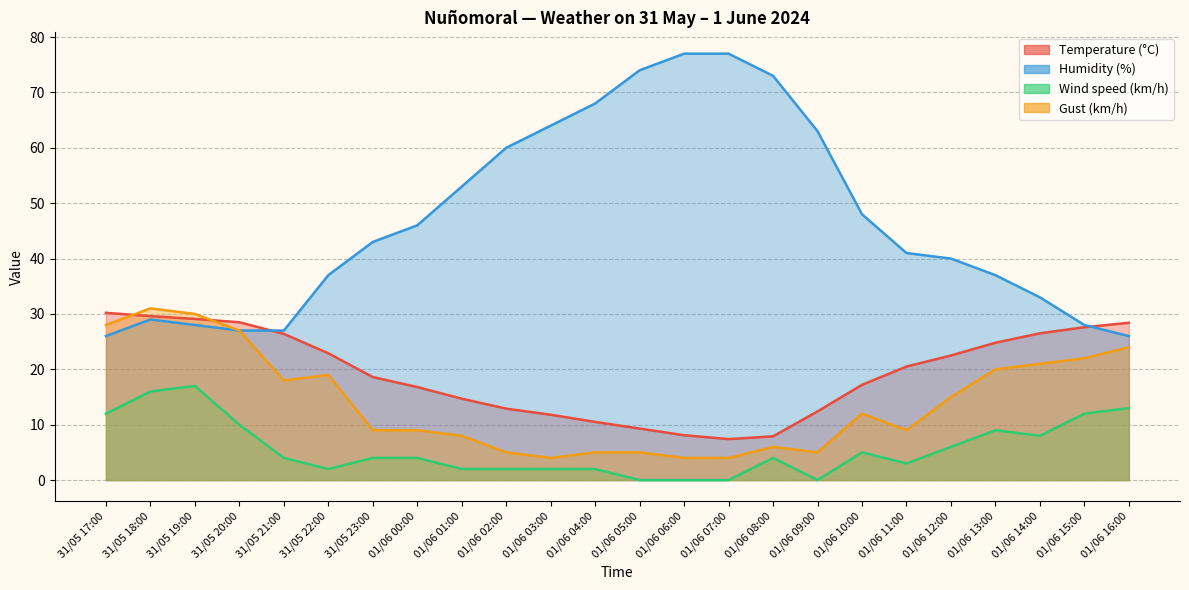

At which category does the chart reach its peak across all series?

01/06 06:00